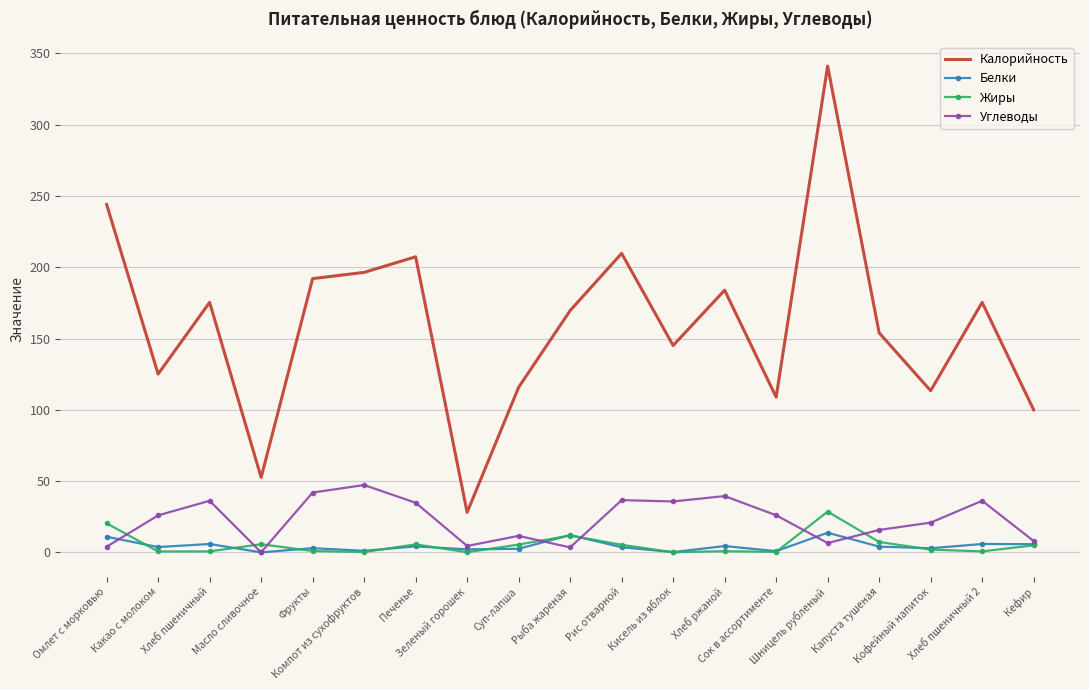

What is the greatest value displayed?

341.0